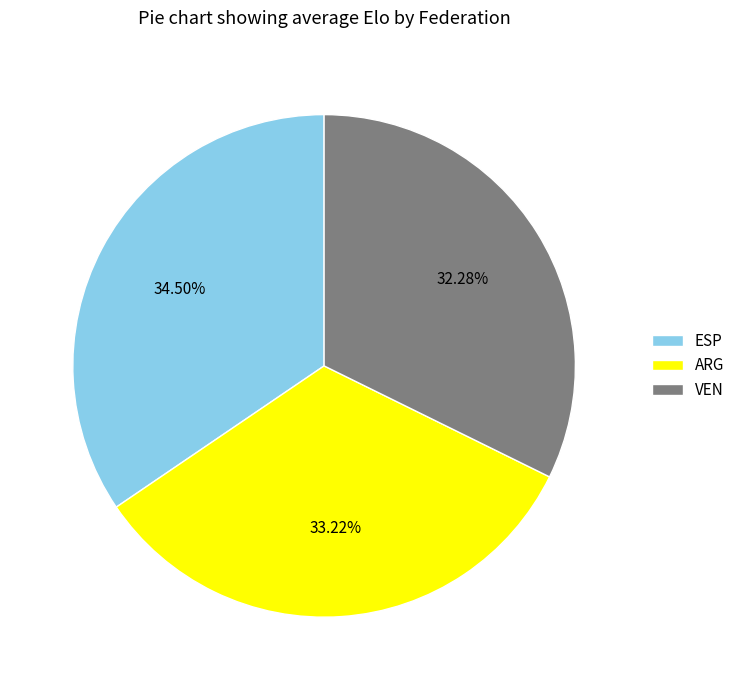

Combined, do ESP and ARG account for over 50%?

Yes